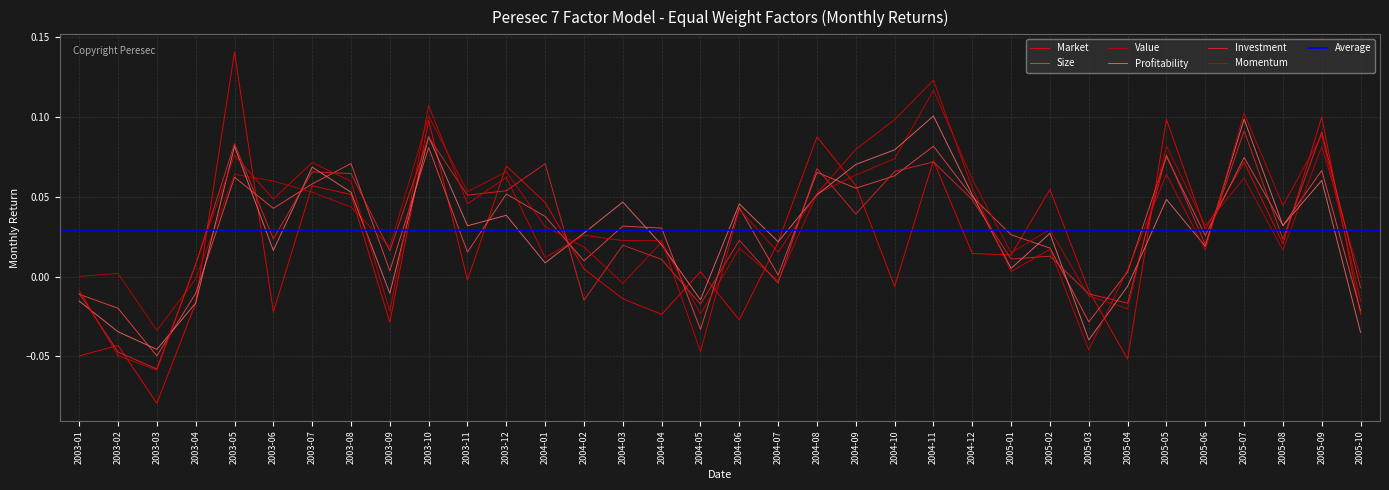

Is the value of Momentum at 2004-07 greater than the value of Value at 2005-09?

No